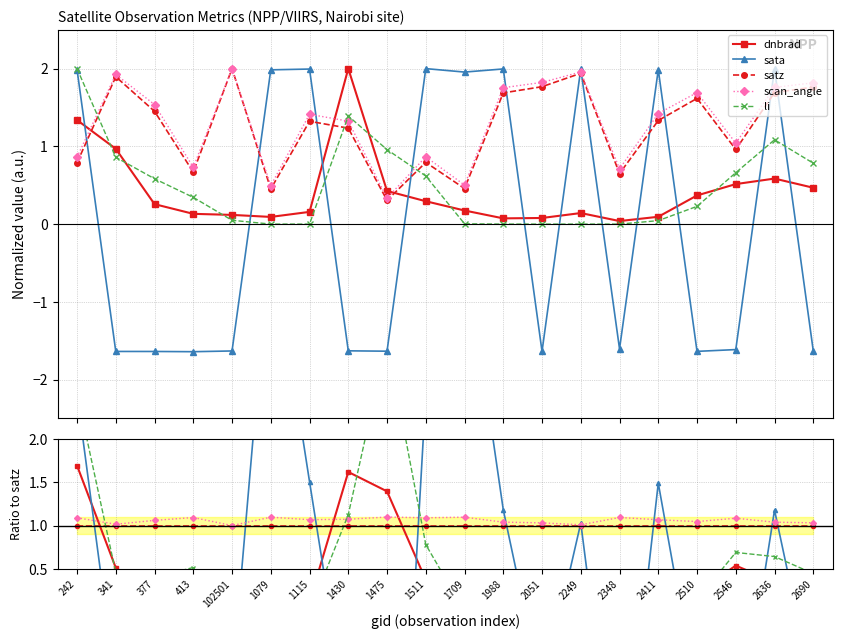

Reading left to right, transcribe all the data shown in this chart.

dnbrad: 1.7	0.5	0.2	0.2	0.1	0.2	0.1	1.6	1.4	0.4	0.4	0.0	0.0	0.1	0.1	0.1	0.2	0.5	0.3	0.3
sata: 2.5	-0.9	-1.1	-2.5	-0.8	4.4	1.5	-1.3	-5.4	2.5	4.3	1.2	-0.9	1.0	-2.5	1.5	-1.0	-1.7	1.2	-0.9
satz: 1.0	1.0	1.0	1.0	1.0	1.0	1.0	1.0	1.0	1.0	1.0	1.0	1.0	1.0	1.0	1.0	1.0	1.0	1.0	1.0
scan_angle: 1.1	1.0	1.1	1.1	1.0	1.1	1.1	1.1	1.1	1.1	1.1	1.0	1.0	1.0	1.1	1.1	1.0	1.1	1.0	1.0
li: 2.5	0.5	0.4	0.5	0.0	0.0	0.0	1.1	3.1	0.8	0.0	0.0	0.0	0.0	0.0	0.0	0.1	0.7	0.6	0.4